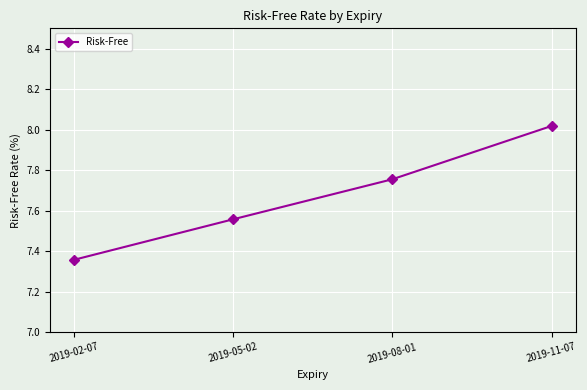

Approximately how many times larger is the value at 2019-08-01 compared to 2019-05-02?

1.0